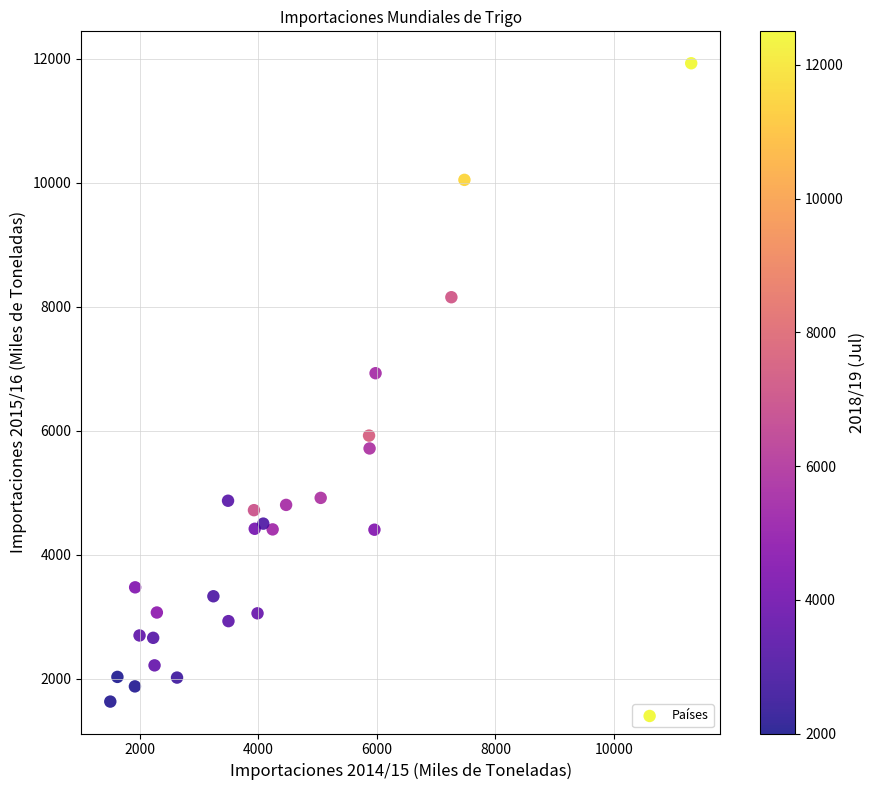

What Y value in the scatter plot is closest to 6779?

6928